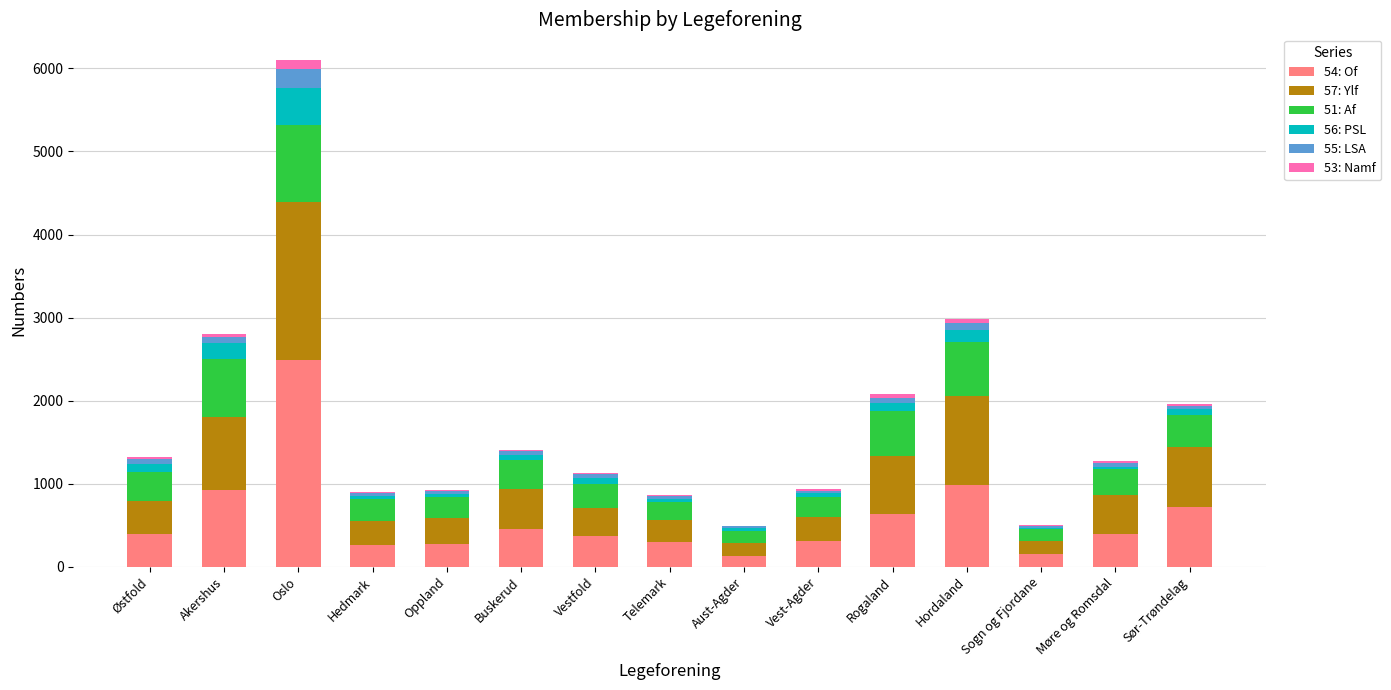

At which label does 54: Of reach its peak?

Oslo